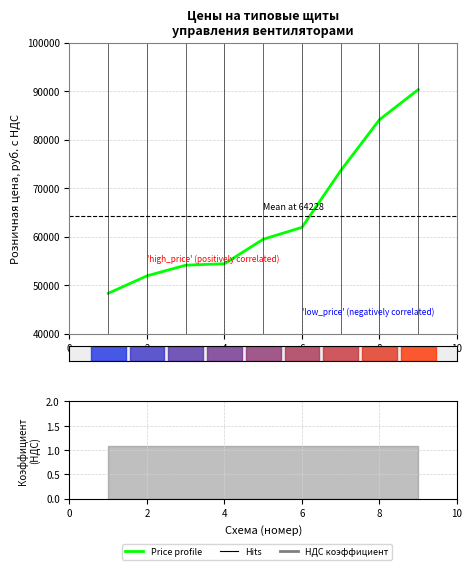

Reading left to right, extract all data points from this chart.

48300	51900	54100	54400	59450	61900	73600	84100	90300